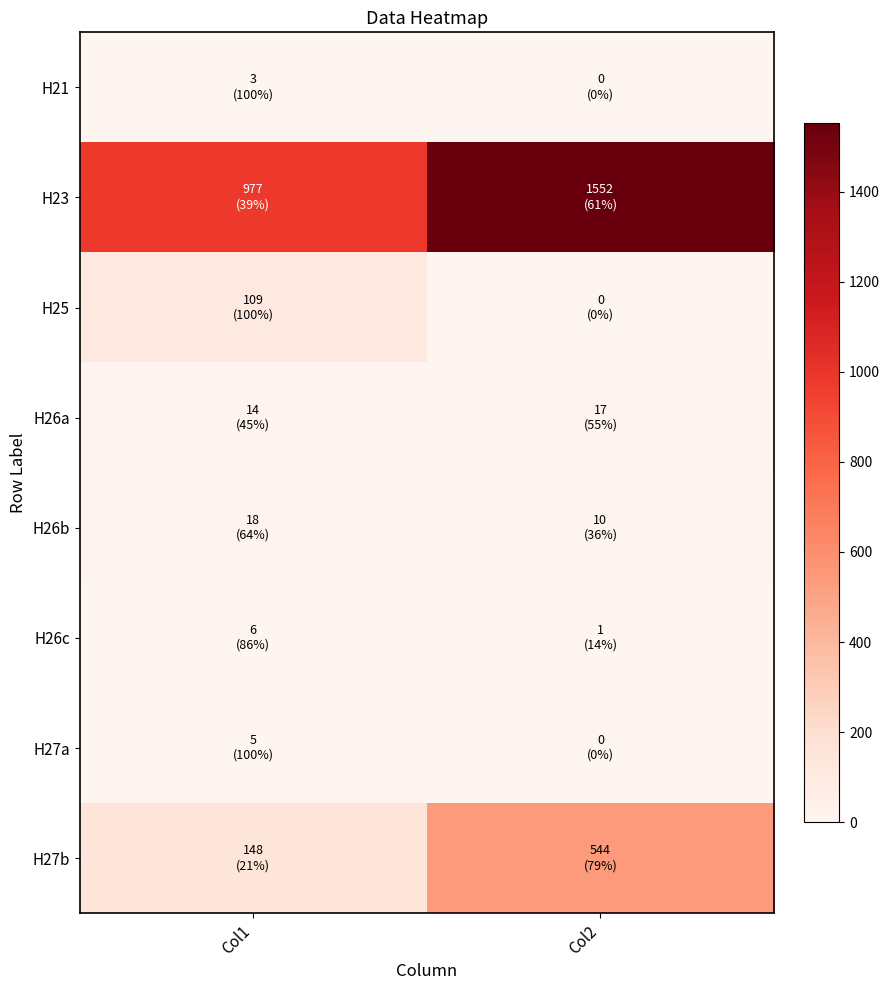

What is the difference between the highest and lowest values at Col2?

1552